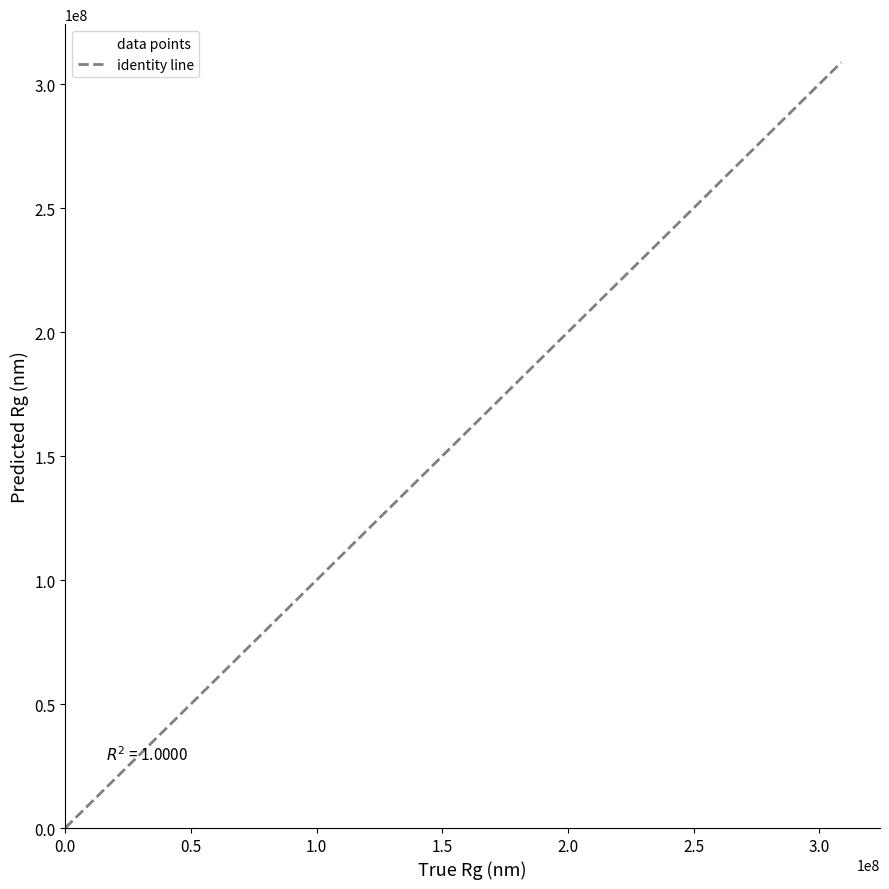

What Y value in the scatter plot is closest to 154372773?

223553265